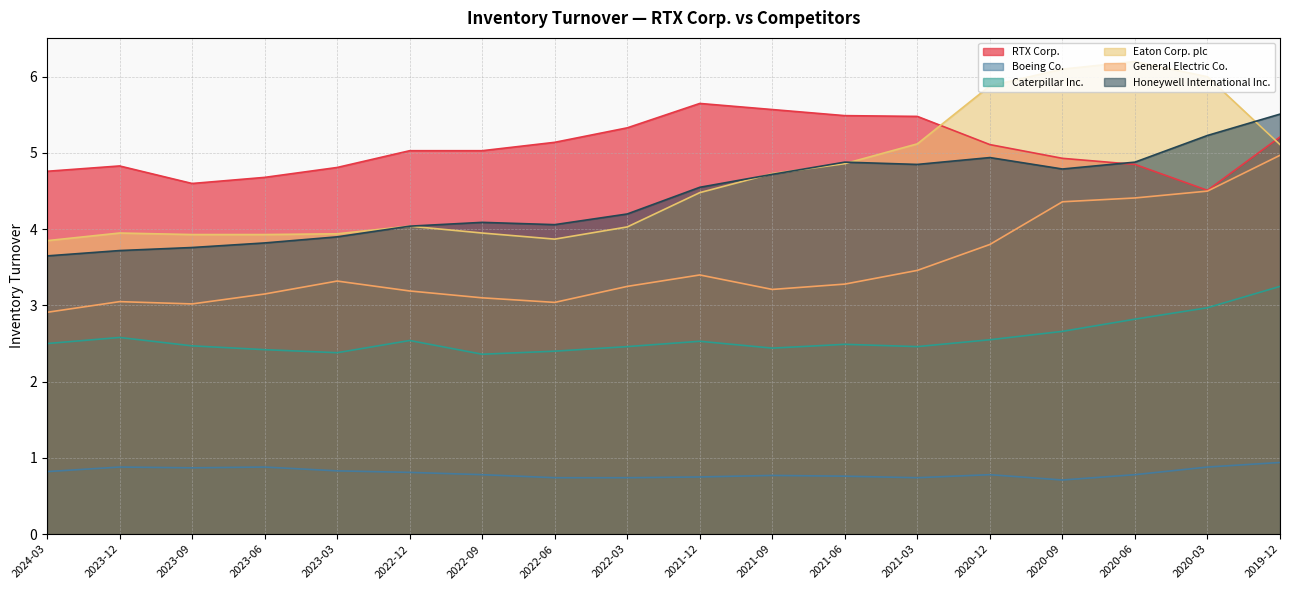

Which label corresponds to the smallest value in the chart?

2020-09